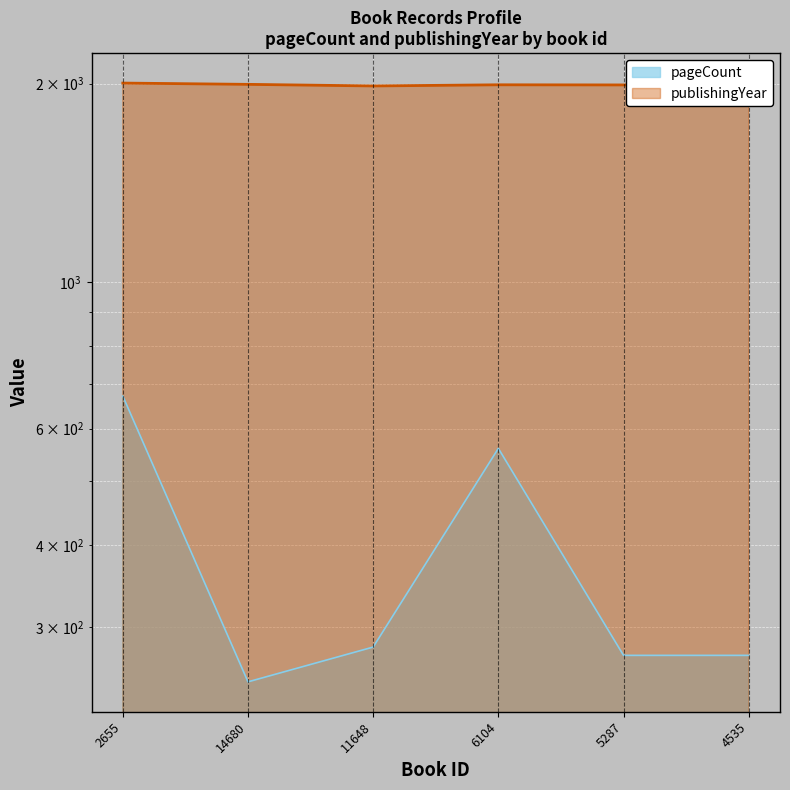

Where is the first local maximum for pageCount?

6104